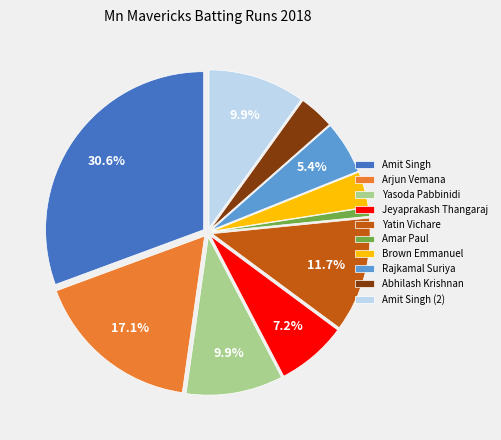

Approximately how many times larger is the value at Abhilash Krishnan compared to Brown Emmanuel?

1.0